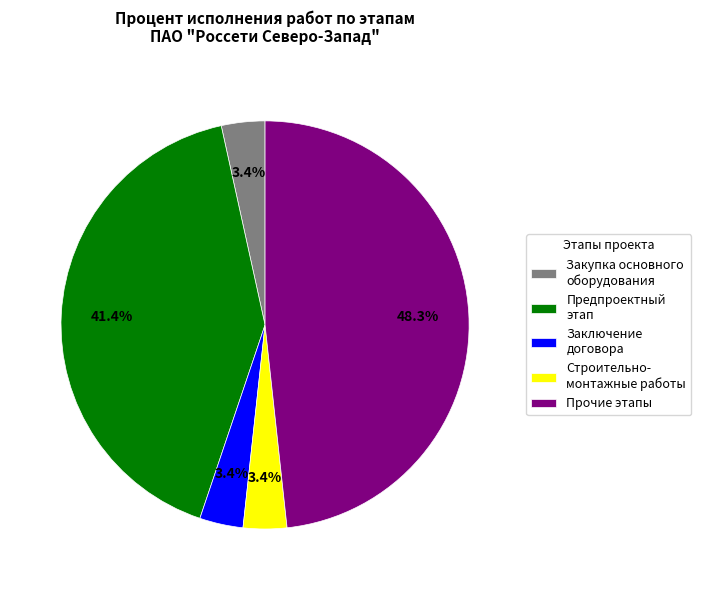

Which has a higher value, Заключение договора or Прочие этапы?

Прочие этапы